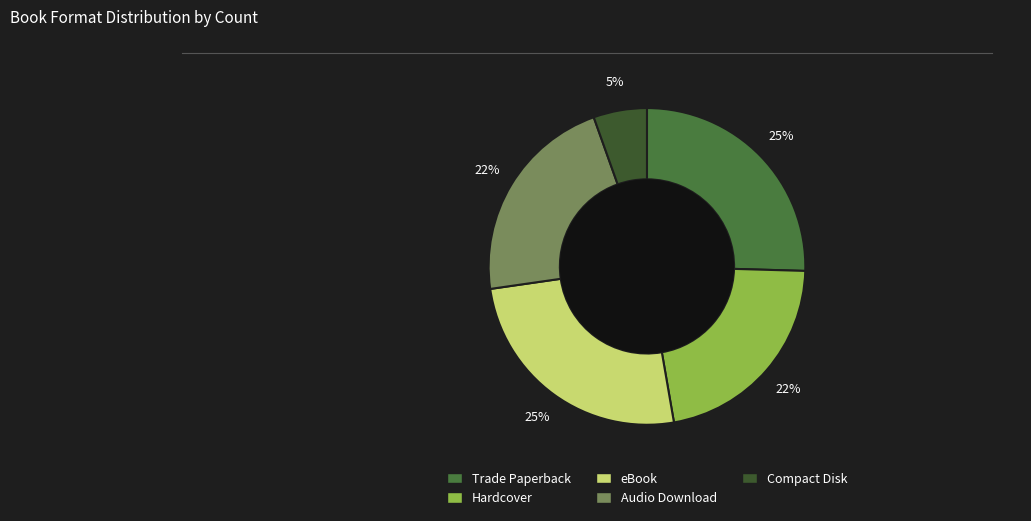

The Audio Download slice represents 22% of the pie. True or false?

True